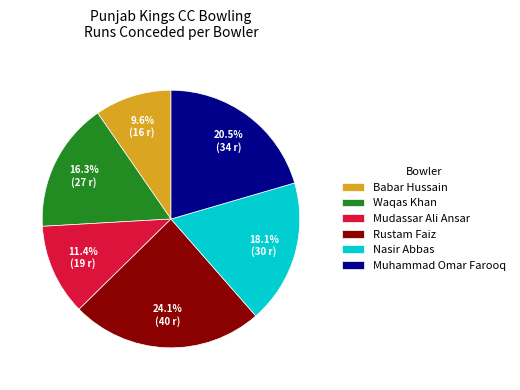

Combined, do Nasir Abbas and Waqas Khan account for over 50%?

No